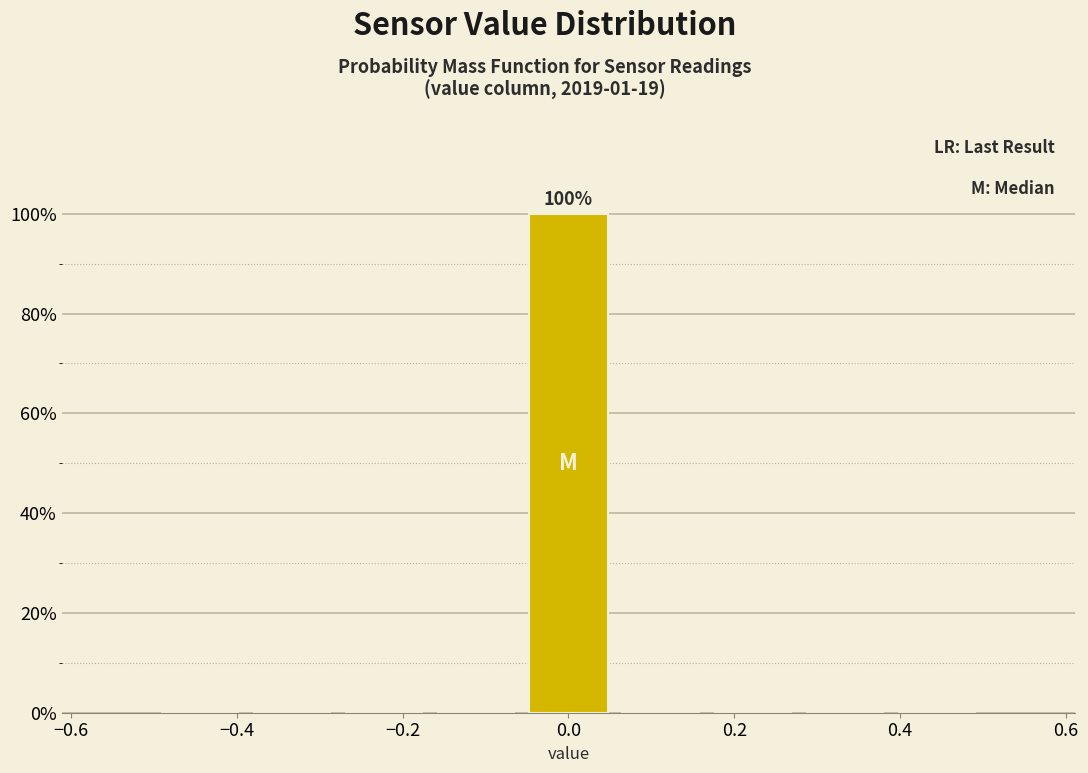

Which range on the x-axis has the tallest bar?

-0.06 to 0.06